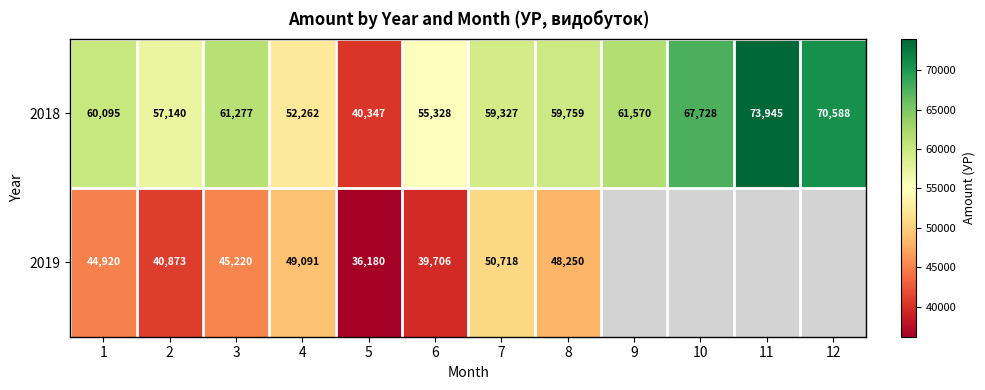

At which category is the sum across all series the highest?

7